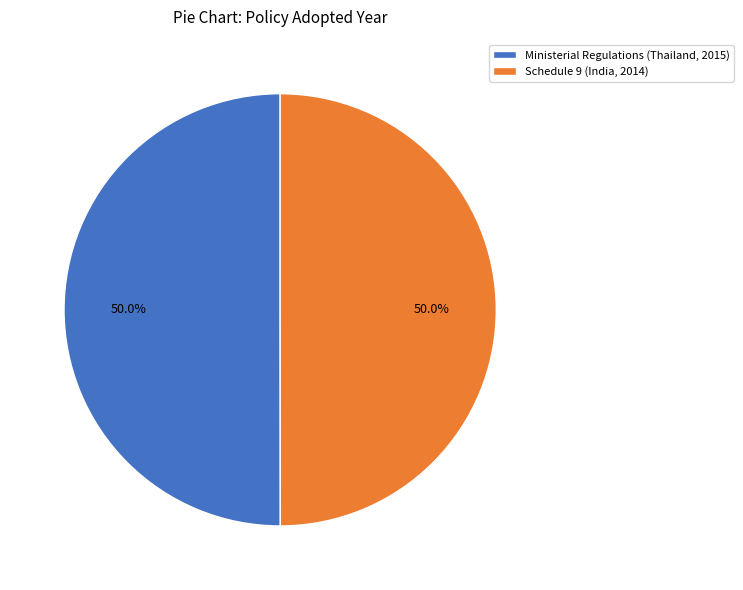

True or false: Ministerial Regulations (Thailand, 2015) accounts for 50% of the total.

True